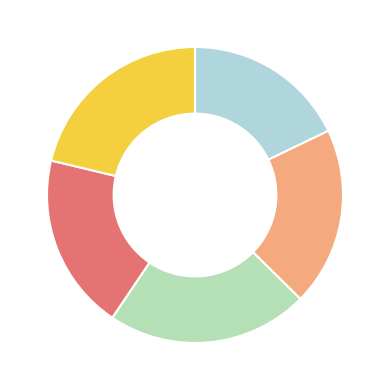

Does any single category account for the majority?

No